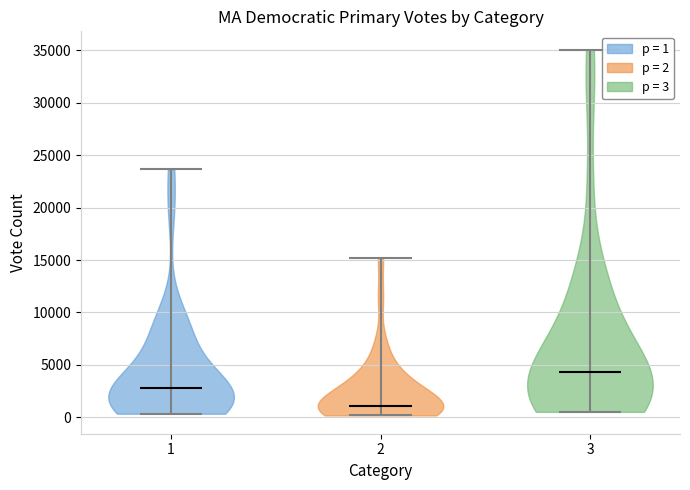

Reading left to right, read every violin against the y-axis: where its median line is, and the lowest and highest points it reaches. The values are not printed on the chart, so give them approximately, as read against the axis.

1: median line 3000, lowest point 500, highest point 23500
2: median line 1000, lowest point 0, highest point 15000
3: median line 4500, lowest point 500, highest point 35000